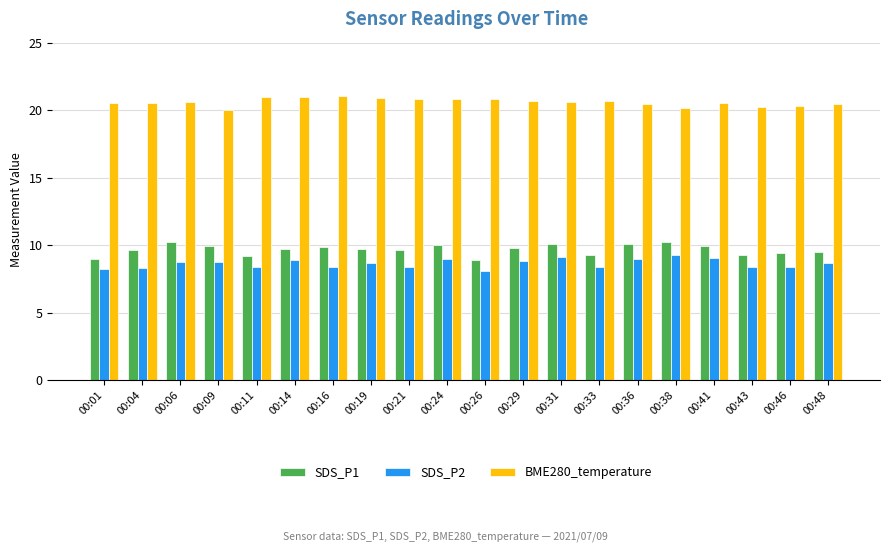

How many groups of bars are there?

20